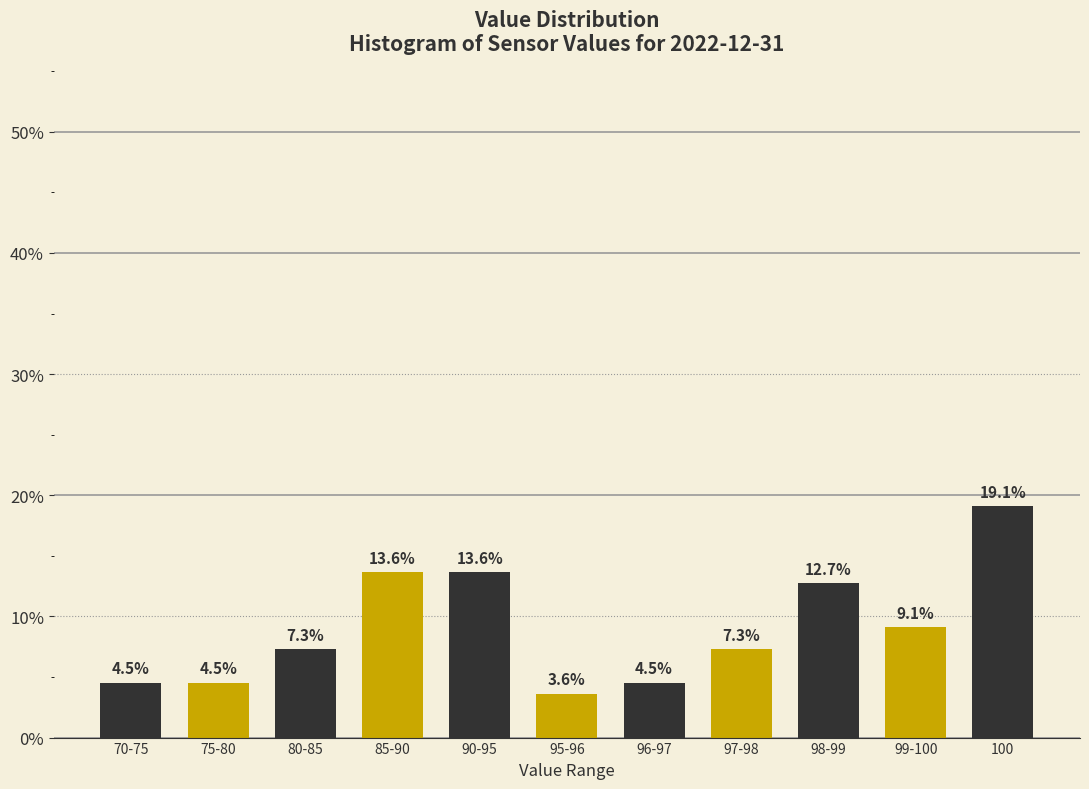

Reading right to left, transcribe all the data shown in this chart.

19.1	9.1	12.7	7.3	4.5	3.6	13.6	13.6	7.3	4.5	4.5